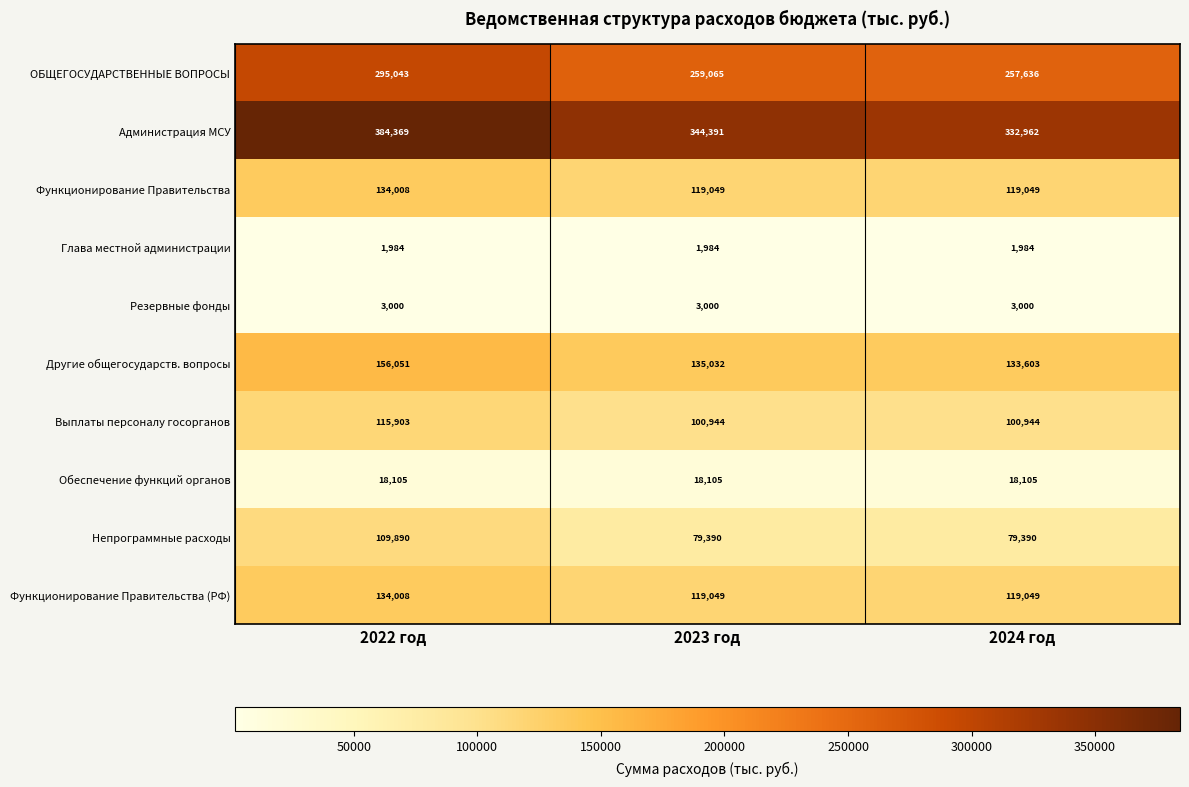

The ОБЩЕГОСУДАРСТВЕННЫЕ ВОПРОСЫ series shows 257636 at 2024 год. True or false?

True